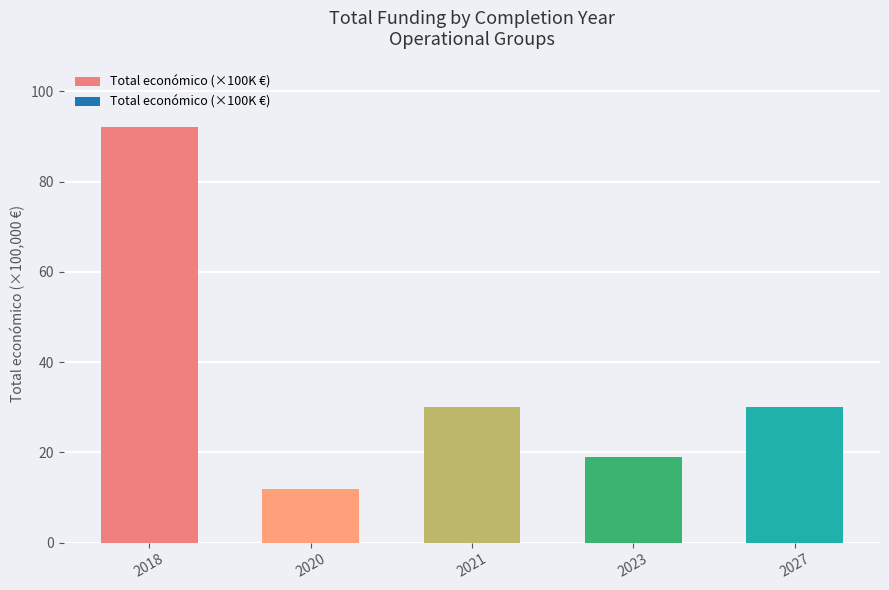

Where does the data first go above 30?

2018